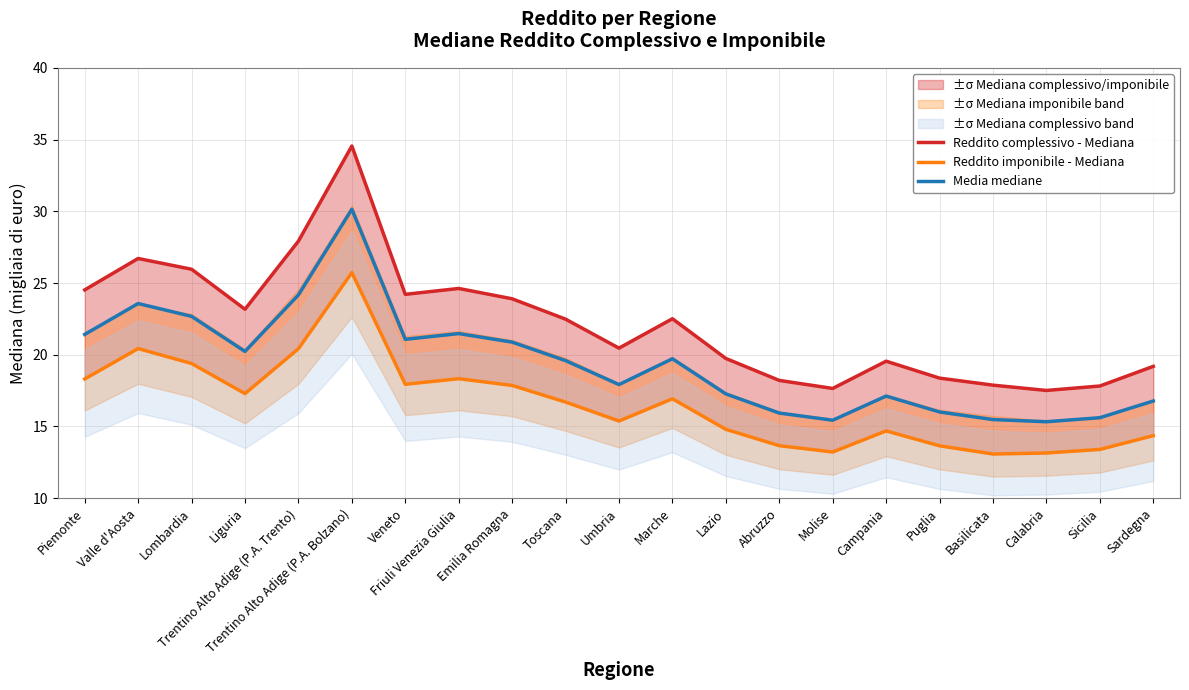

What are all the series names shown in the legend?

Reddito complessivo - Mediana, Reddito imponibile - Mediana, Media mediane